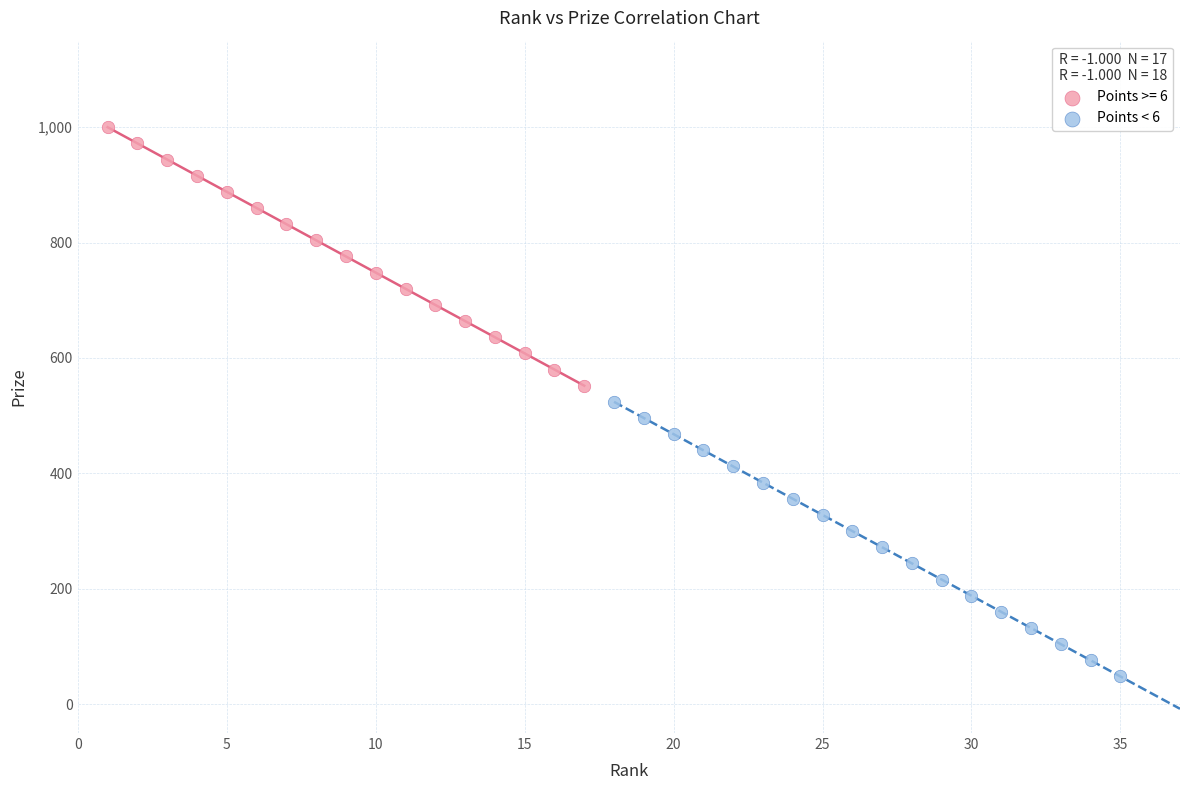

Which series reaches the minimum Y coordinate?

Points < 6